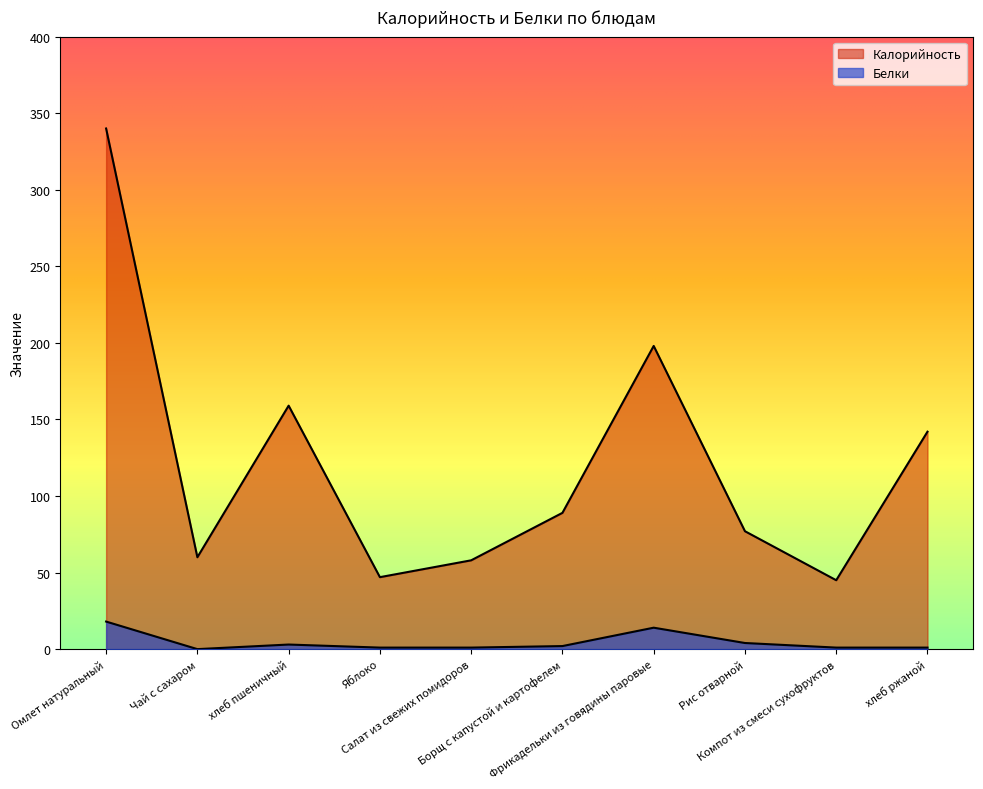

Which category has the highest value in the Белки series?

Омлет натуральный